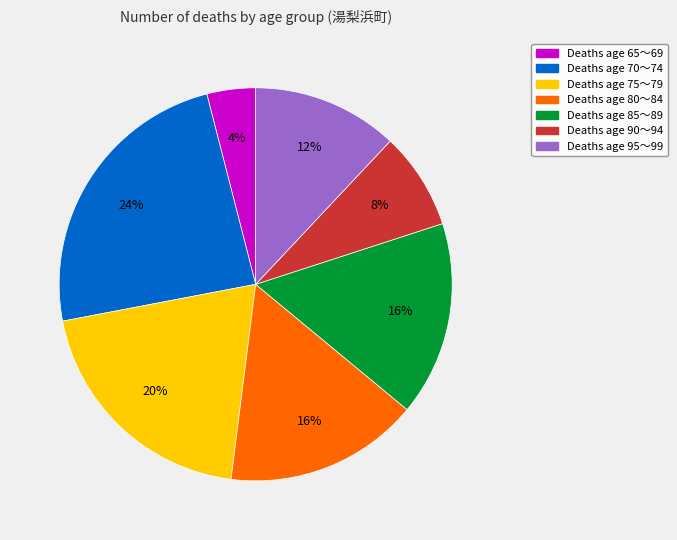

Is there a majority slice in this chart?

No